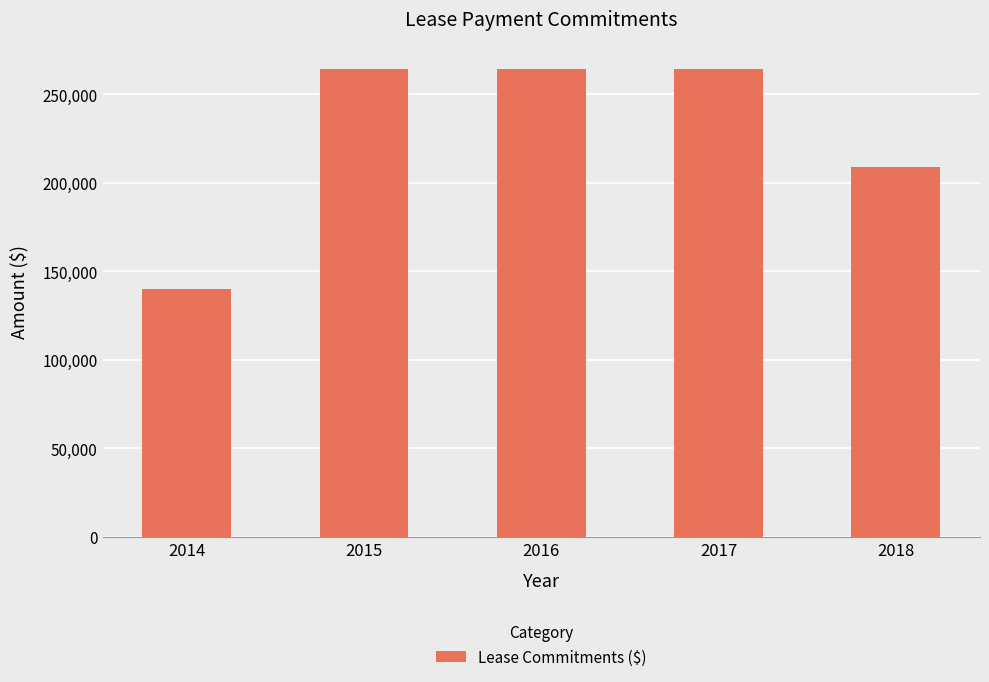

Reading left to right, list all the values displayed in this chart.

140000	264000	264000	264000	209000